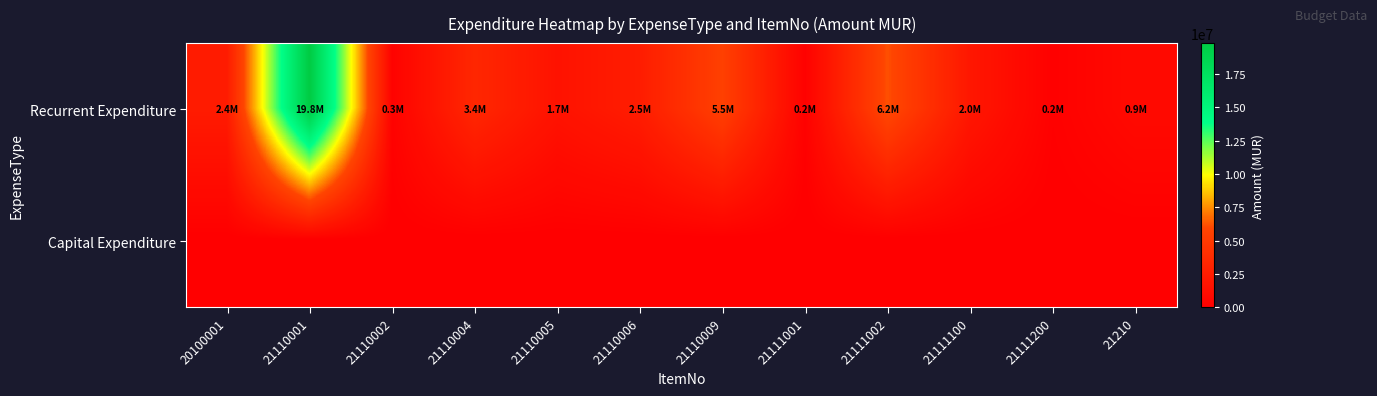

Which series changed the most between 21111200 and 21210?

Recurrent Expenditure